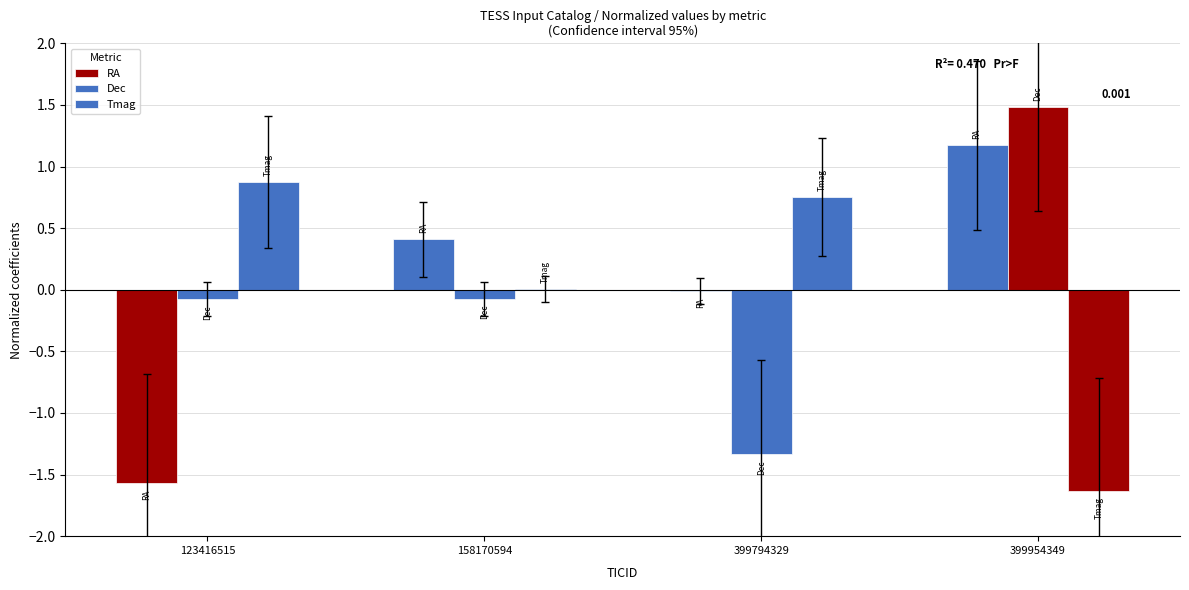

How many data points does each series have?

4